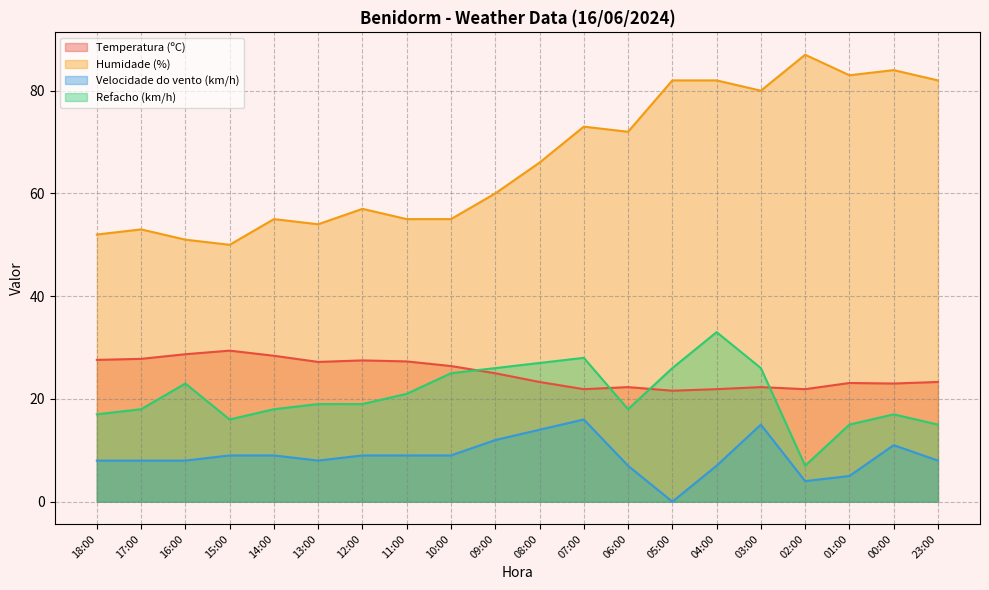

Reading left to right, transcribe all the data shown in this chart.

Temperatura (ºC): 18:00=27.6	17:00=27.8	16:00=28.7	15:00=29.4	14:00=28.4	13:00=27.2	12:00=27.5	11:00=27.3	10:00=26.4	09:00=25.0	08:00=23.3	07:00=21.9	06:00=22.3	05:00=21.6	04:00=21.9	03:00=22.3	02:00=21.9	01:00=23.1	00:00=23.0	23:00=23.3
Humidade (%): 18:00=52.0	17:00=53.0	16:00=51.0	15:00=50.0	14:00=55.0	13:00=54.0	12:00=57.0	11:00=55.0	10:00=55.0	09:00=60.0	08:00=66.0	07:00=73.0	06:00=72.0	05:00=82.0	04:00=82.0	03:00=80.0	02:00=87.0	01:00=83.0	00:00=84.0	23:00=82.0
Velocidade do vento (km/h): 18:00=8.0	17:00=8.0	16:00=8.0	15:00=9.0	14:00=9.0	13:00=8.0	12:00=9.0	11:00=9.0	10:00=9.0	09:00=12.0	08:00=14.0	07:00=16.0	06:00=7.0	05:00=0.0	04:00=7.0	03:00=15.0	02:00=4.0	01:00=5.0	00:00=11.0	23:00=8.0
Refacho (km/h): 18:00=17.0	17:00=18.0	16:00=23.0	15:00=16.0	14:00=18.0	13:00=19.0	12:00=19.0	11:00=21.0	10:00=25.0	09:00=26.0	08:00=27.0	07:00=28.0	06:00=18.0	05:00=26.0	04:00=33.0	03:00=26.0	02:00=7.0	01:00=15.0	00:00=17.0	23:00=15.0